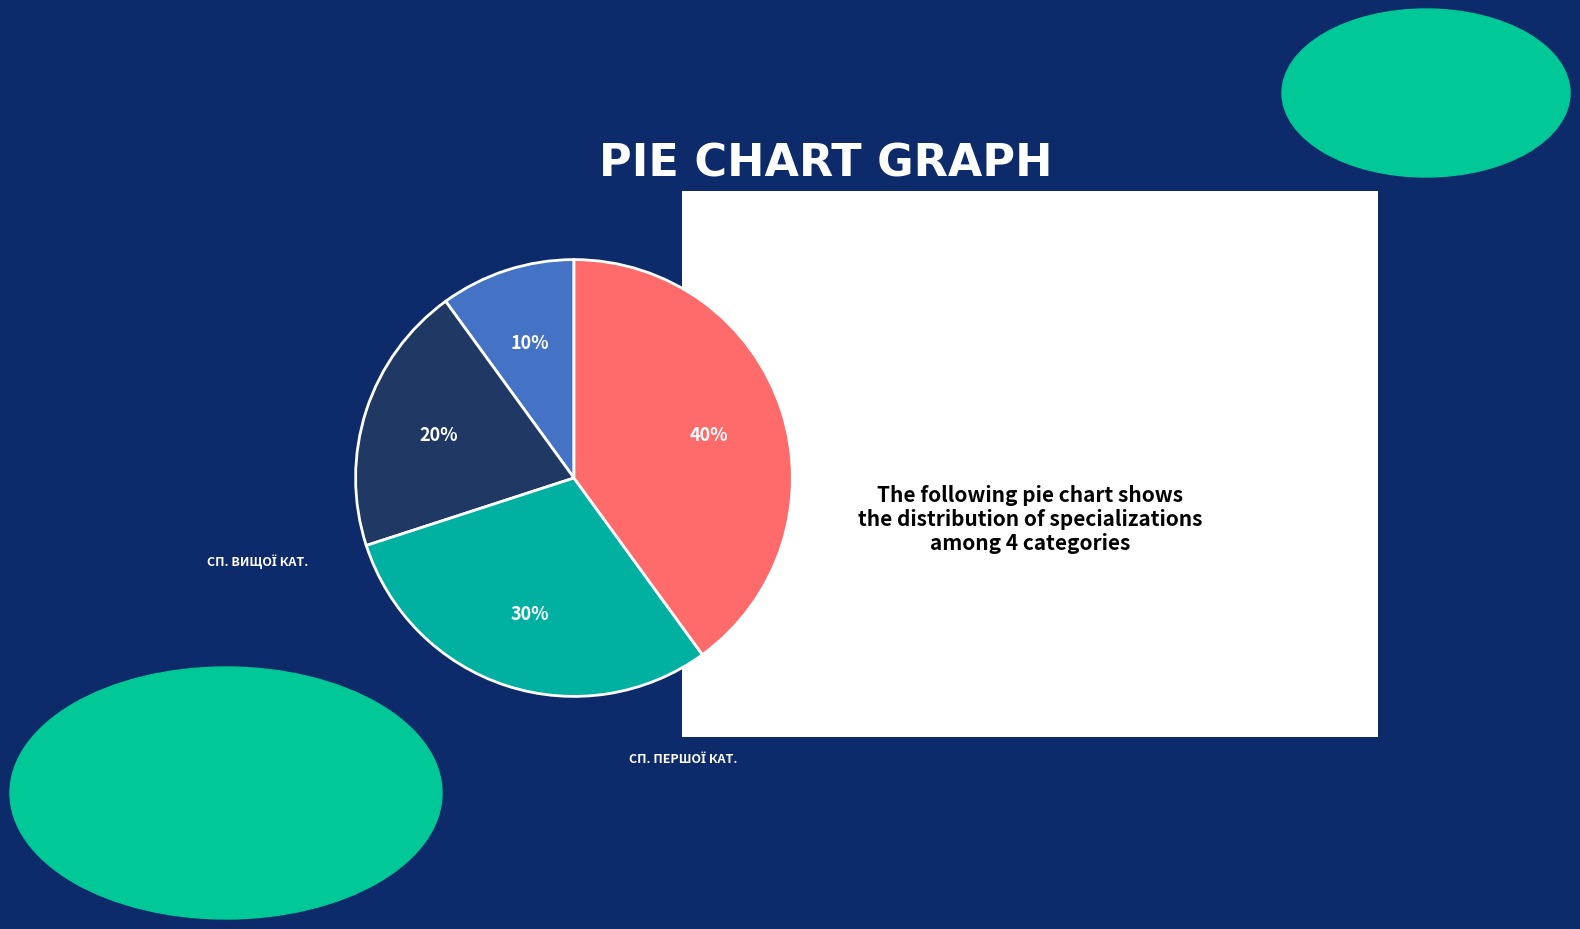

To the nearest percent, what is the average slice percentage?

25%